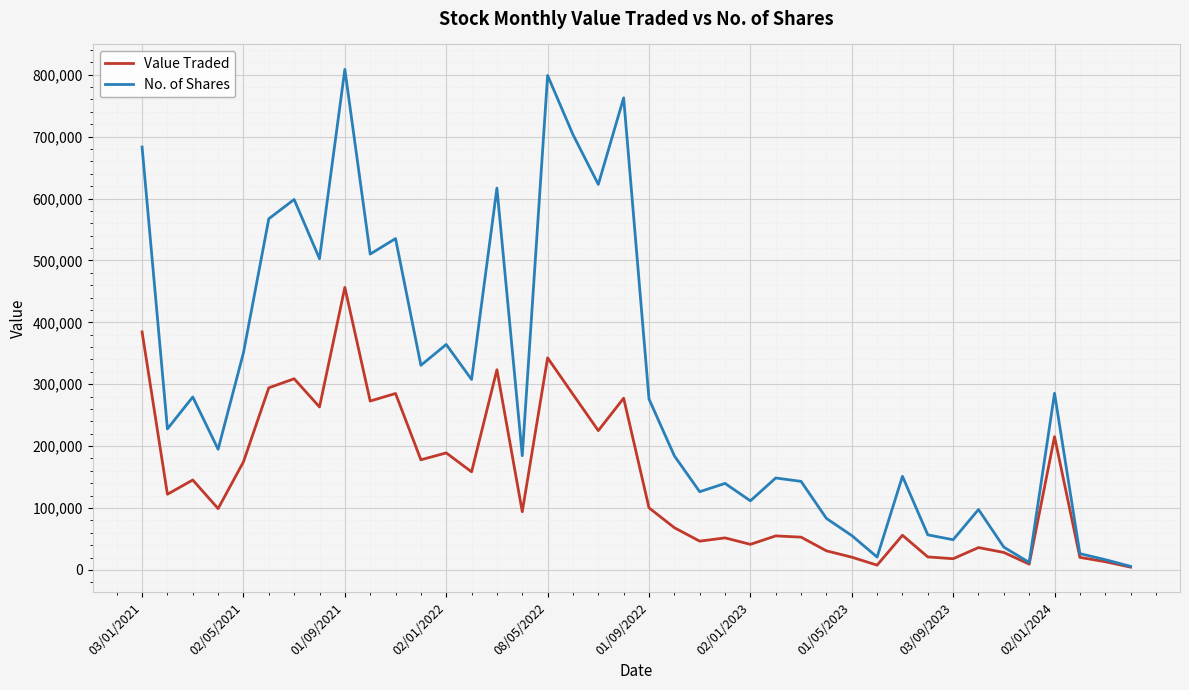

Rank the series by their maximum value, from highest to lowest.

No. of Shares, Value Traded